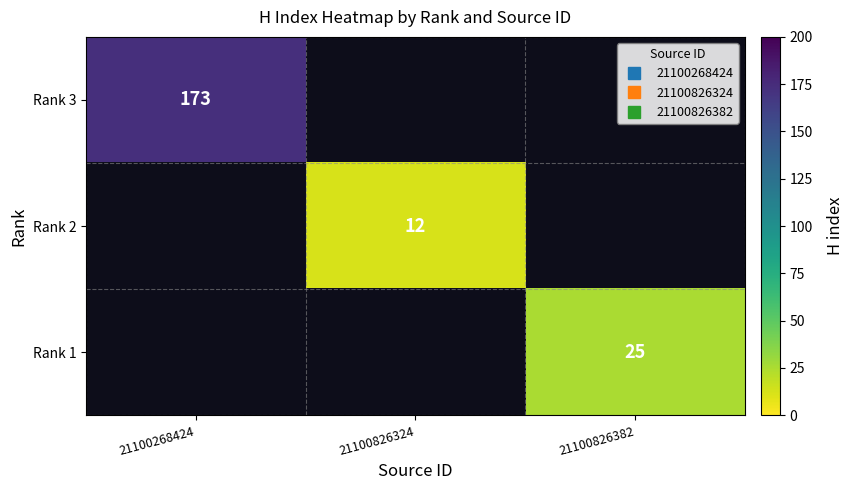

What is the lowest value of the Rank 3 series?

173.0